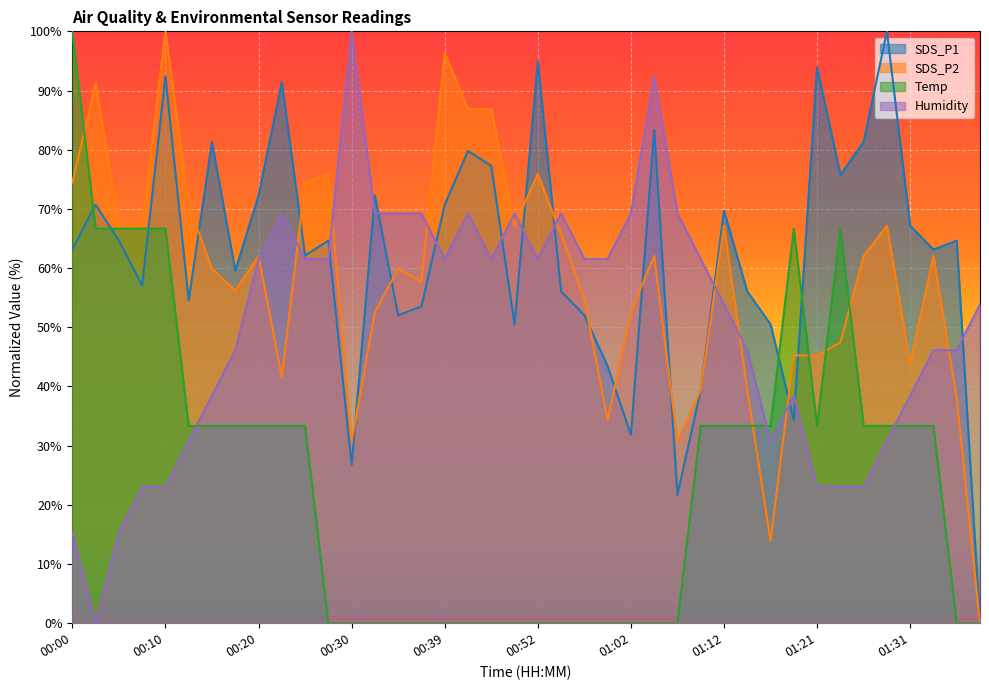

At which category does SDS_P1 reach its first local valley?

00:08